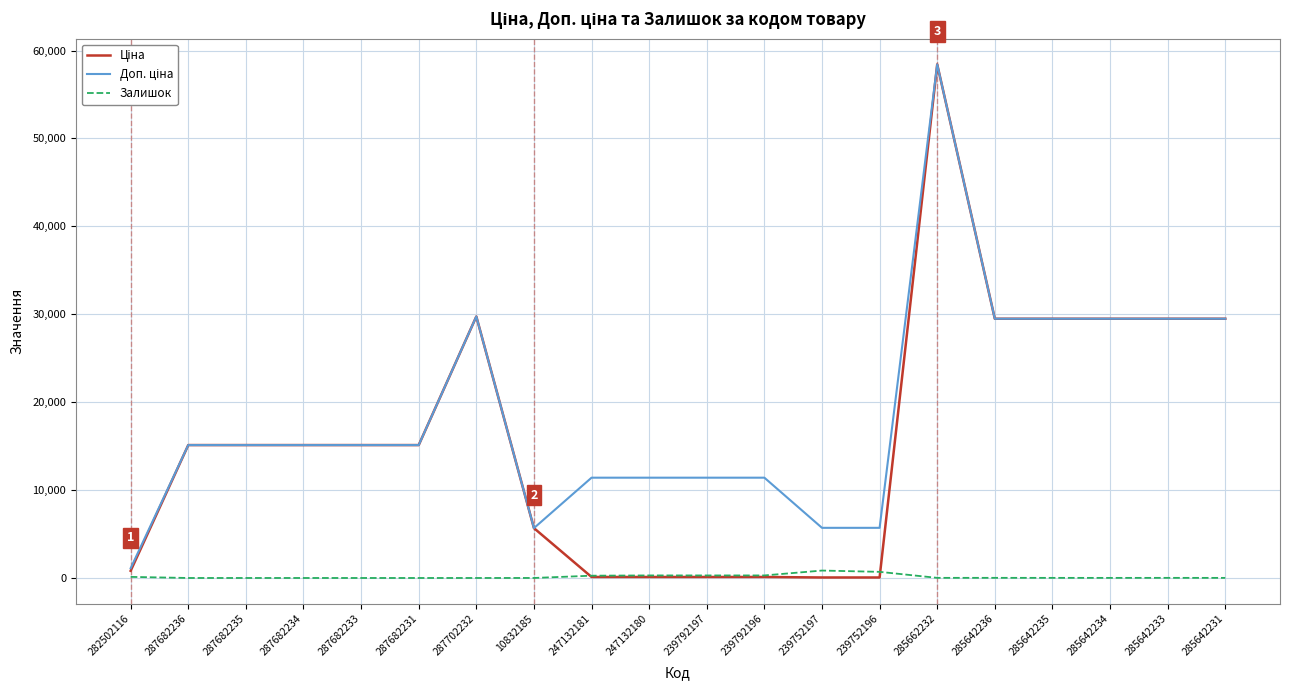

The Залишок series shows 2.0 at 10832185. True or false?

True